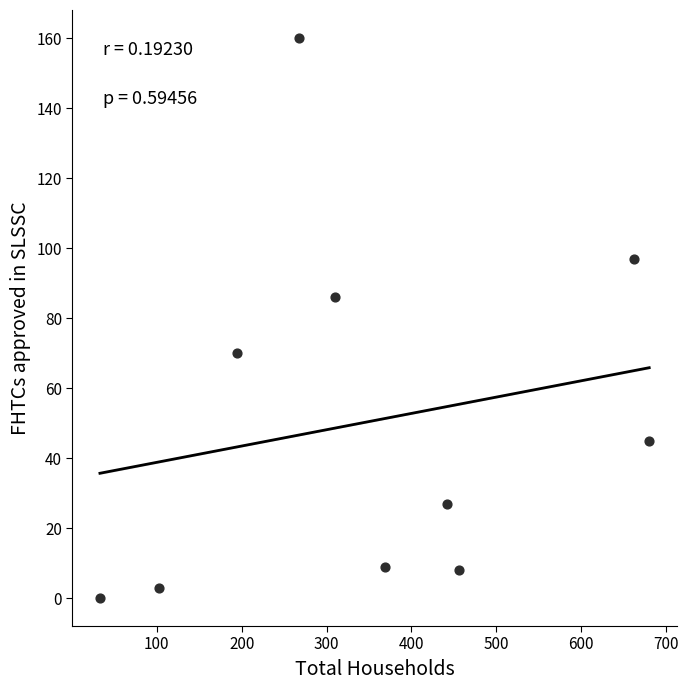

What is the average X value?

352